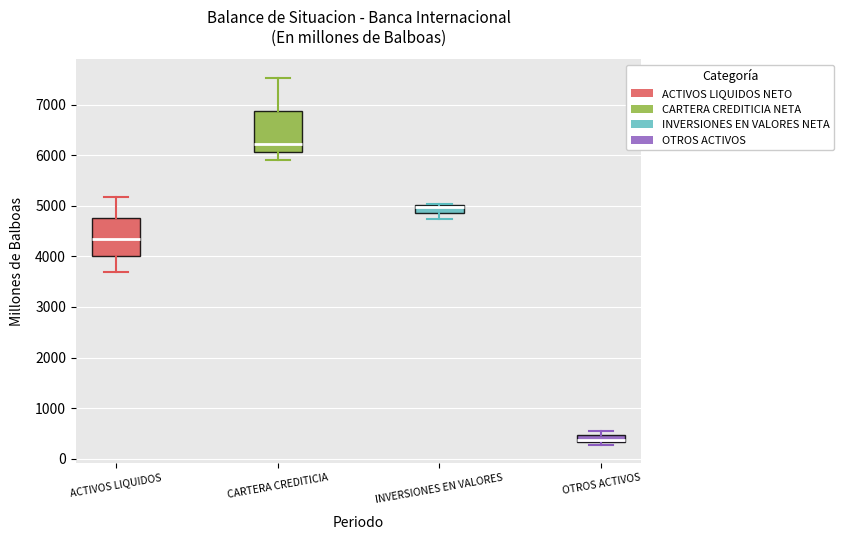

Where does the median line of the box for CARTERA CREDITICIA sit on the y-axis? The values are not printed on the chart, so give them approximately, as read against the axis.

6200